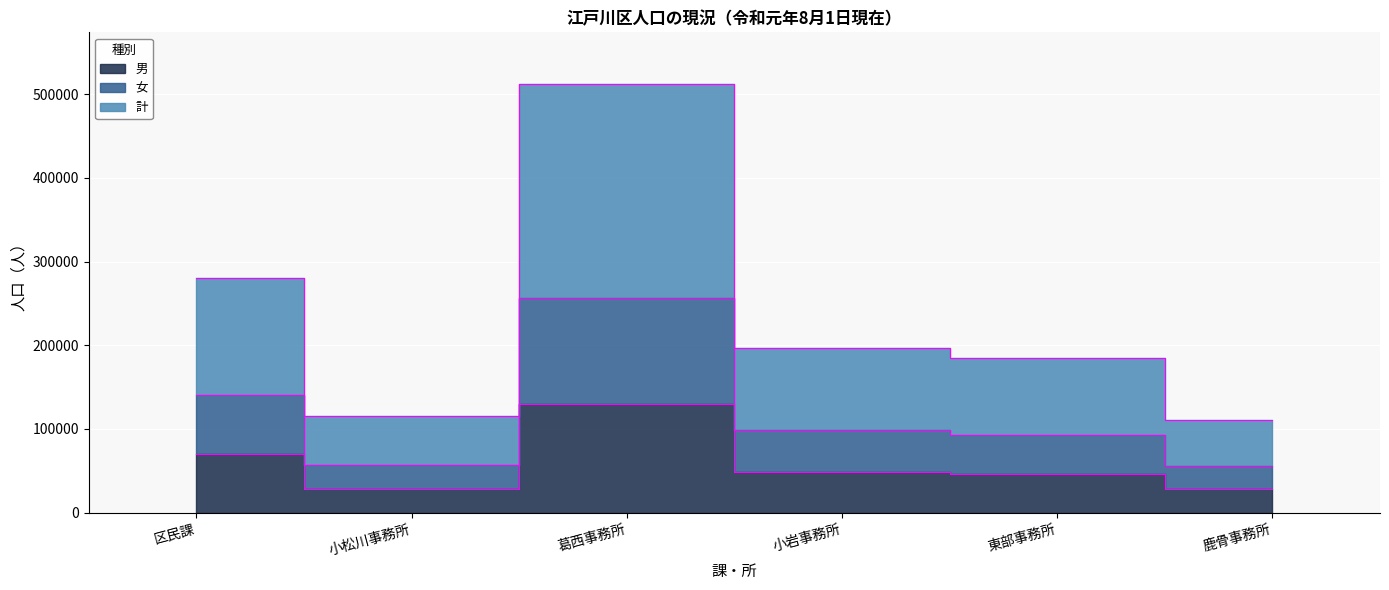

List the labels in order of 女 value, largest first.

葛西事務所, 区民課, 小岩事務所, 東部事務所, 小松川事務所, 鹿骨事務所